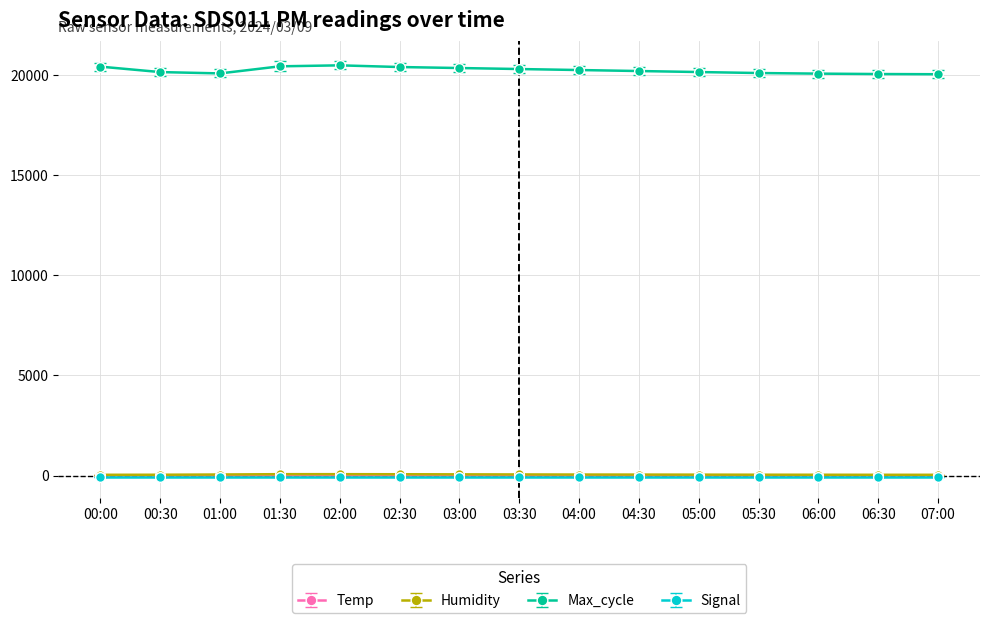

Between 01:00 and 02:00, which series saw the biggest shift?

Max_cycle